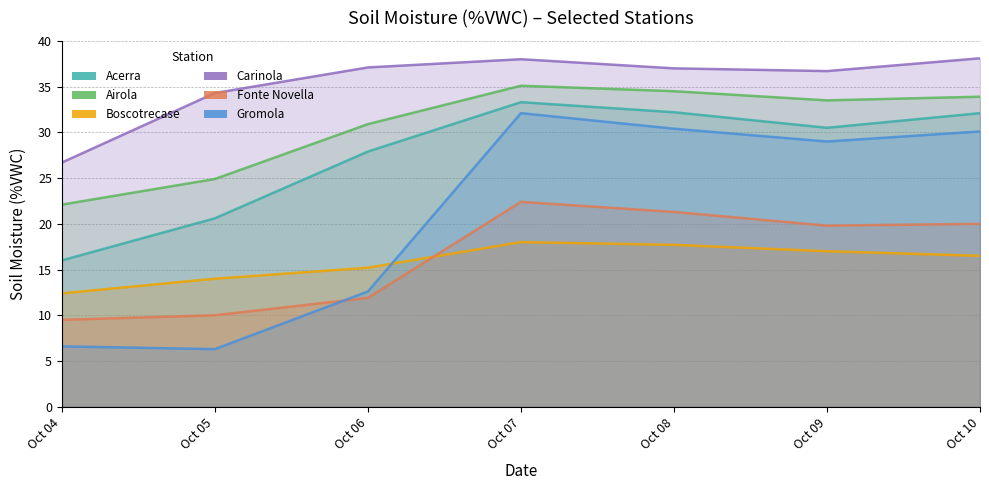

How many lines are shown in the chart?

6